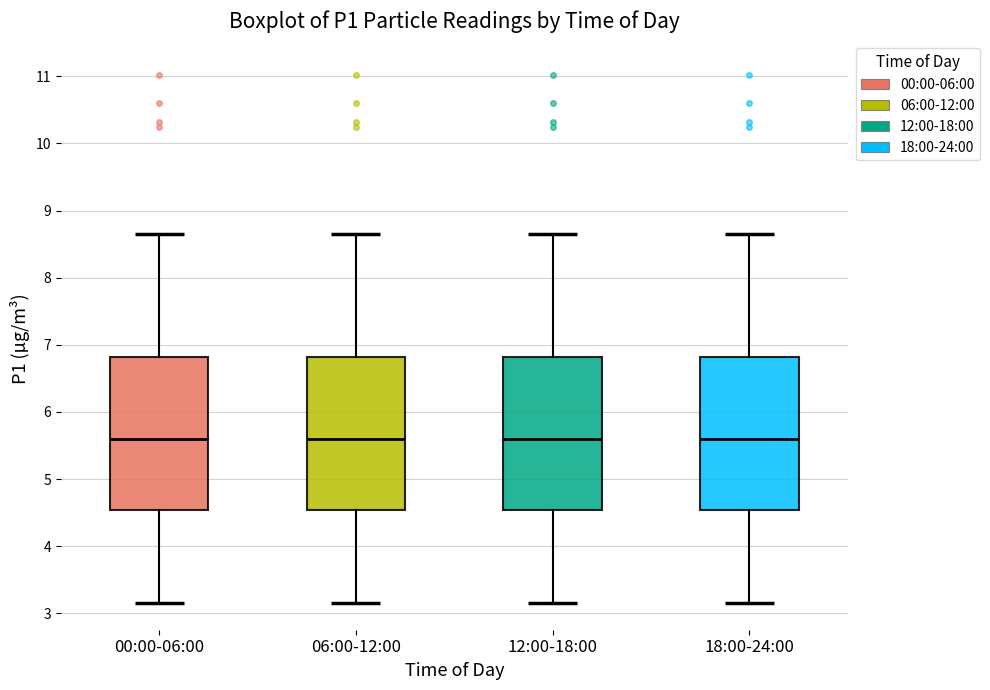

Reading left to right, transcribe this box plot: for each box, give where its median line is, the range the box spans, and where its two whiskers end, as read against the y-axis. The values are not printed on the chart, so give them approximately, as read against the axis.

00:00-06:00: median 5.6, box 4.5 to 6.8, whiskers 3.2 to 8.7
06:00-12:00: median 5.6, box 4.5 to 6.8, whiskers 3.2 to 8.7
12:00-18:00: median 5.6, box 4.5 to 6.8, whiskers 3.2 to 8.7
18:00-24:00: median 5.6, box 4.5 to 6.8, whiskers 3.2 to 8.7